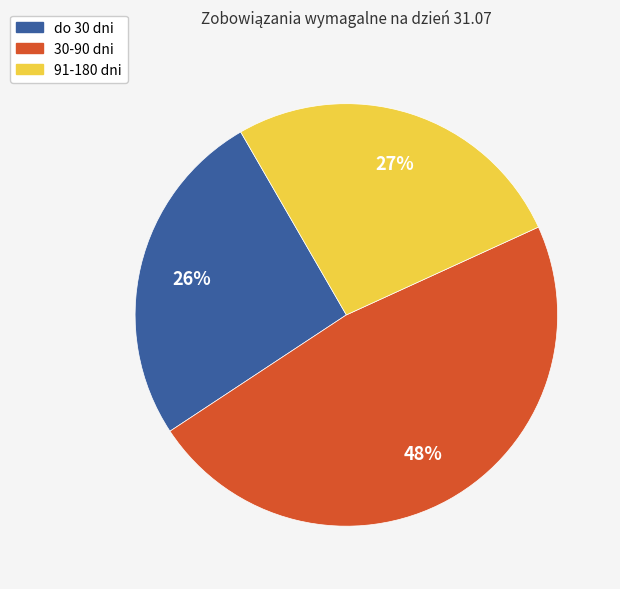

Which has a higher value, 30-90 dni or 91-180 dni?

30-90 dni